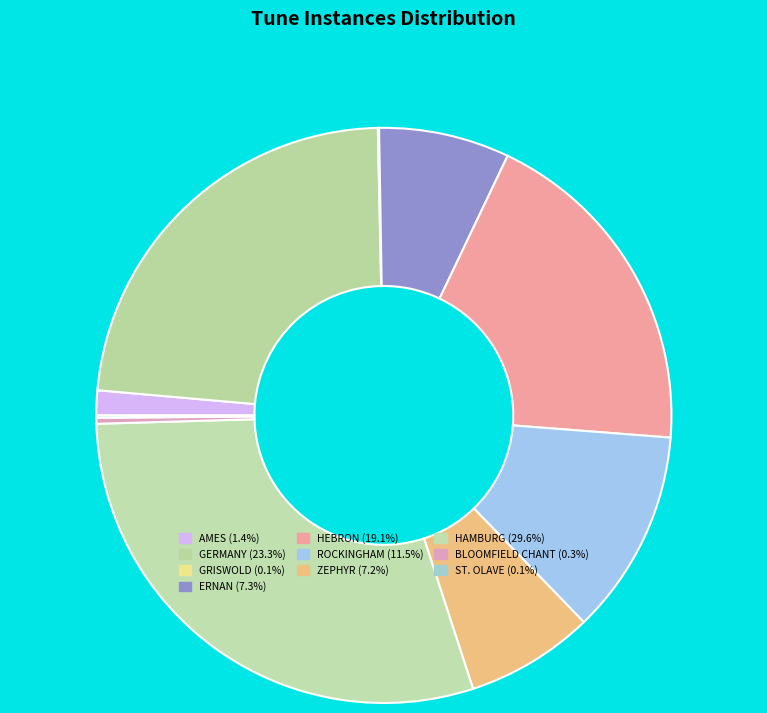

Do ERNAN and HEBRON together represent more than half of the pie?

No